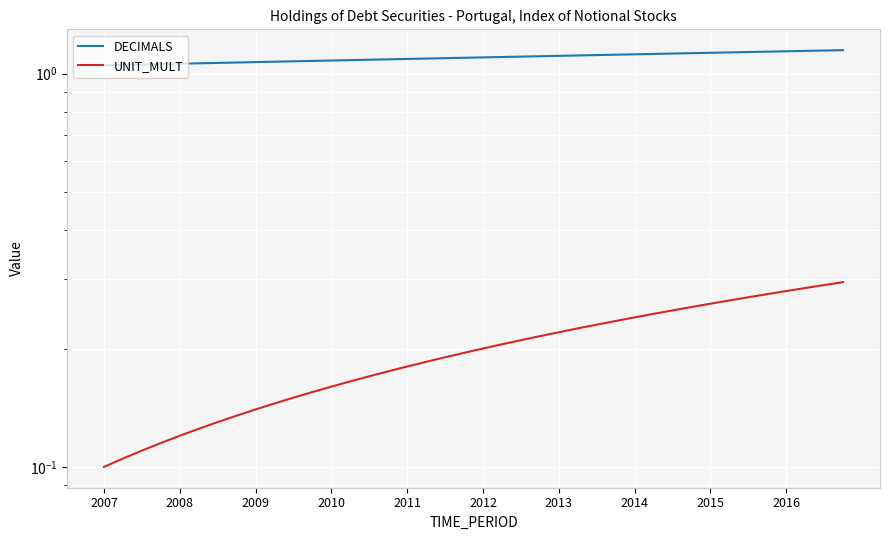

The value of DECIMALS at 2010 is 1.1. True or false?

True